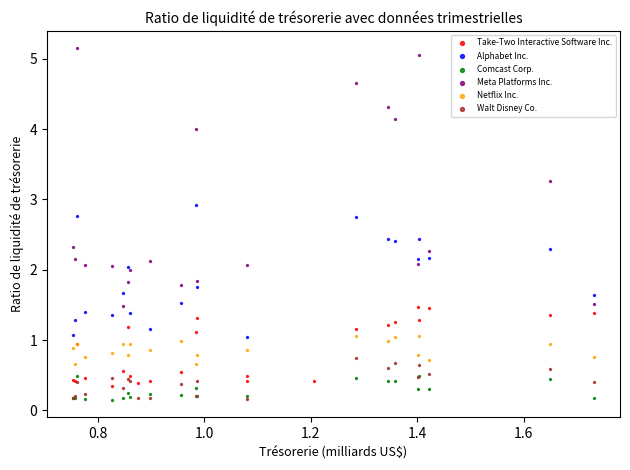

Which series contains the highest Y value?

Meta Platforms Inc.